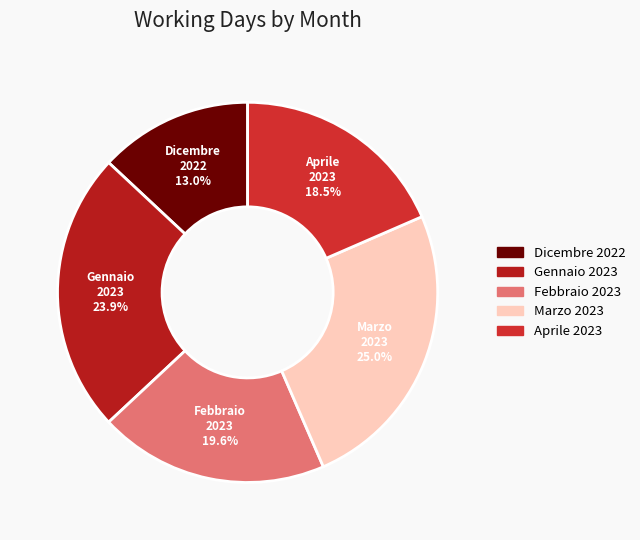

Which category has the smallest portion of the pie?

Dicembre 2022